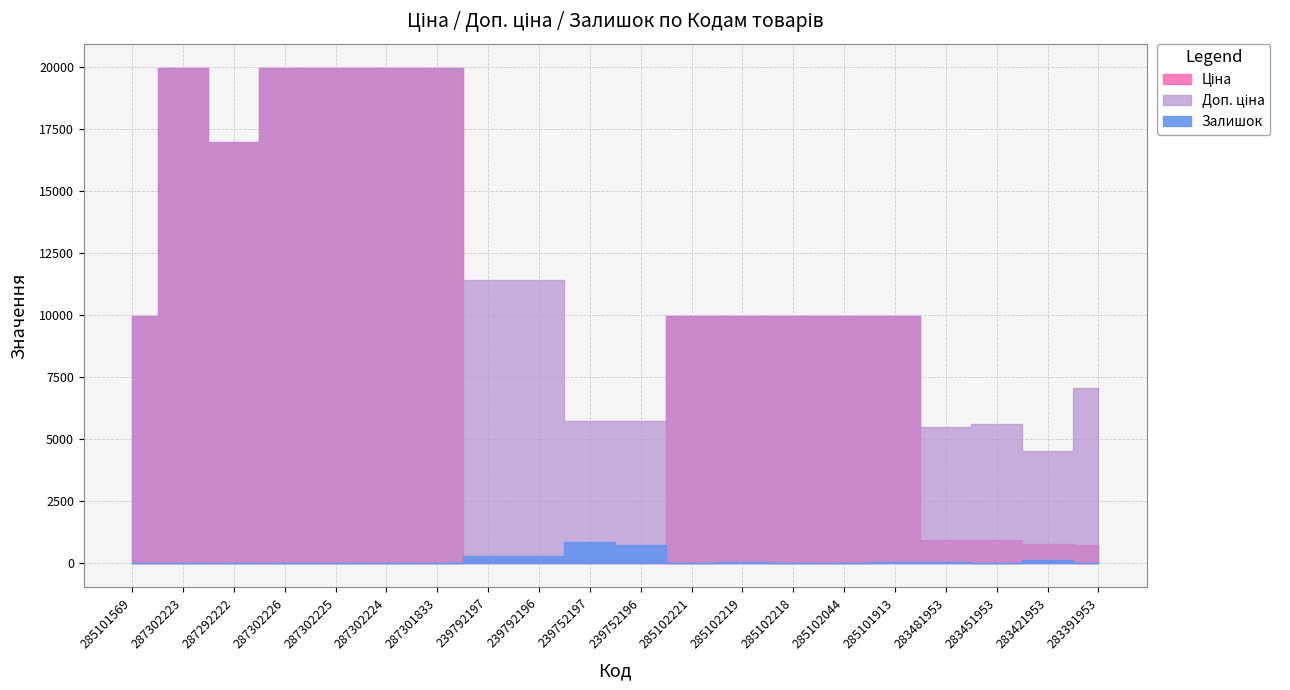

At 287302224, list the series in order from smallest to largest.

Залишок, Ціна, Доп. ціна